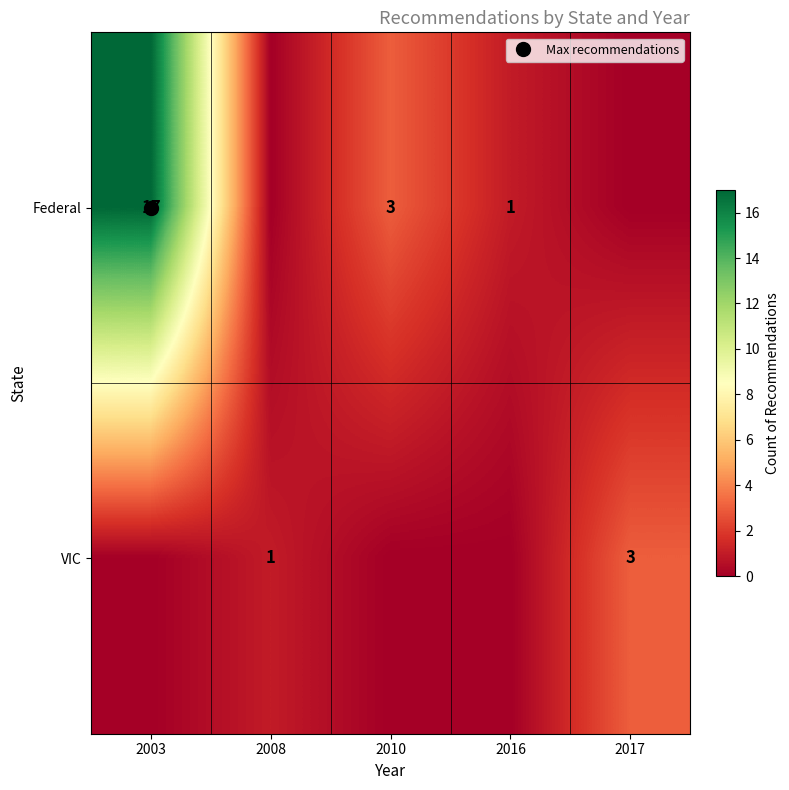

Which series has the widest spread of values?

Federal